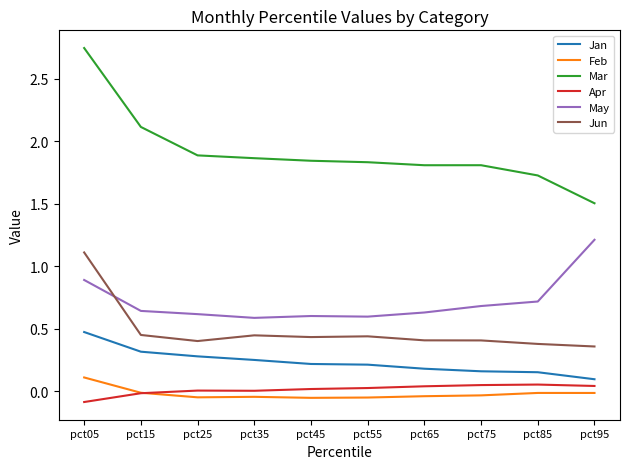

Does the chart display data point markers on the line(s)?

No